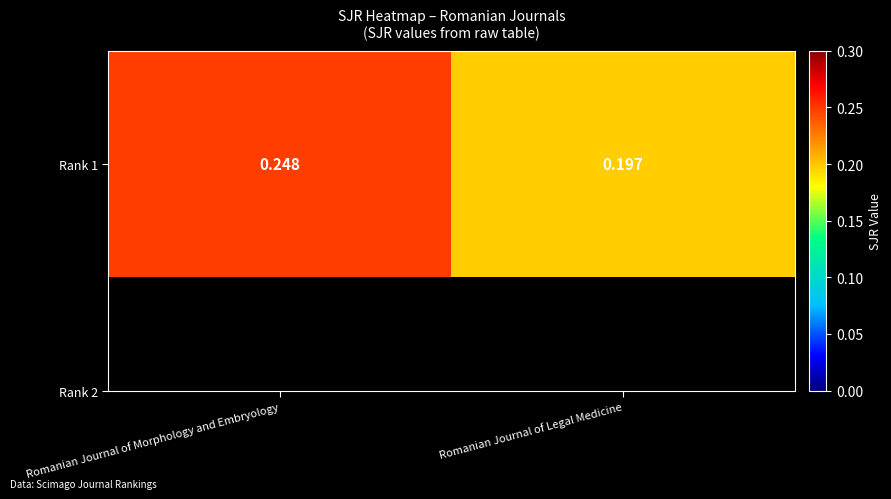

Read the value at Romanian Journal of Morphology and Embryology.

0.2